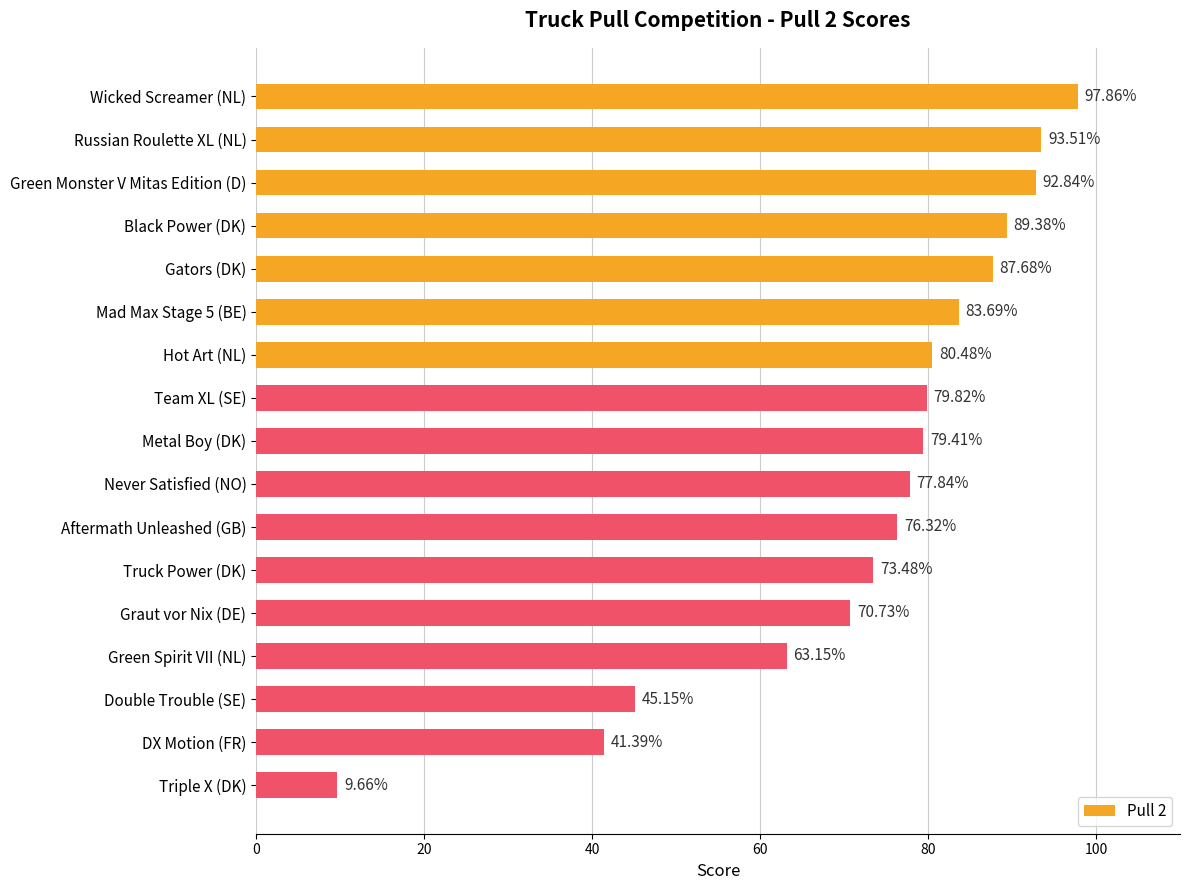

What is the label of the 2nd bar from the top?

Russian Roulette XL (NL)